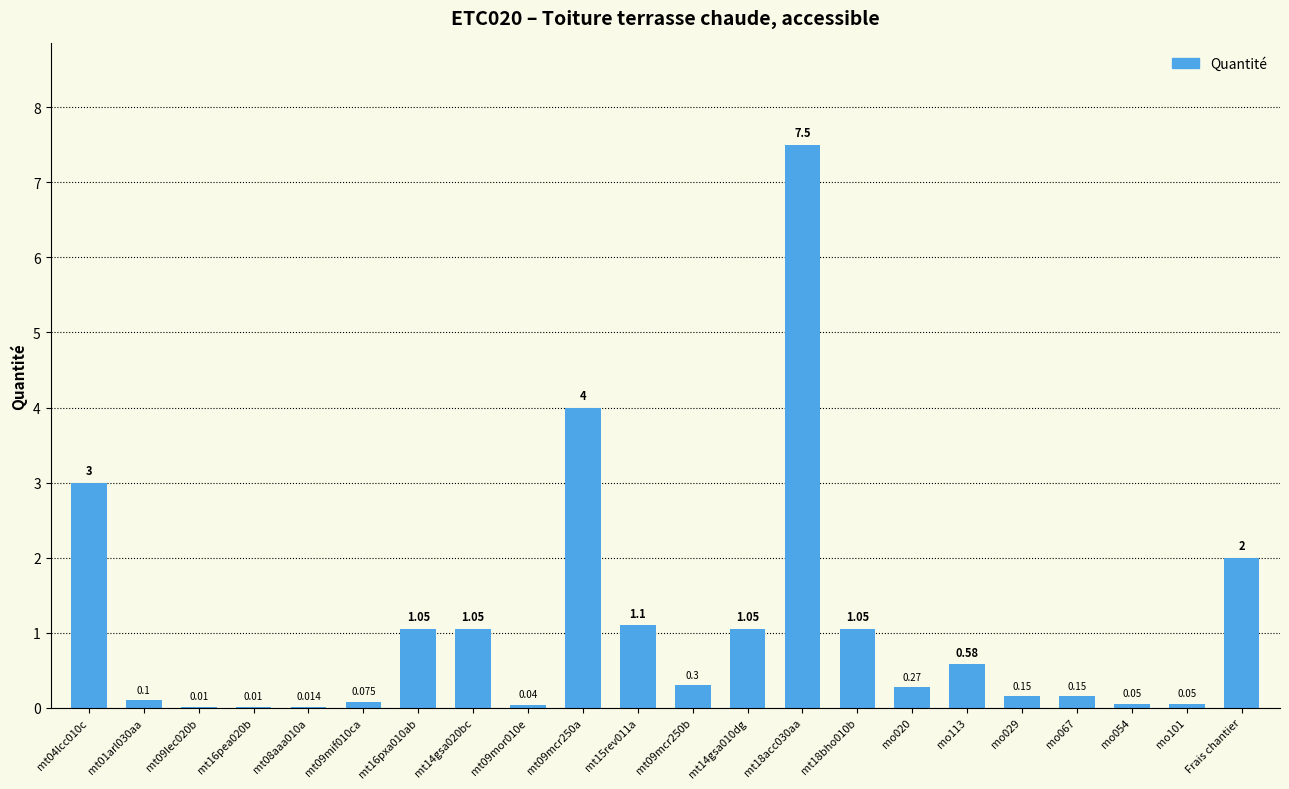

Between Frais chantier and mt09mor010e, which is larger?

Frais chantier